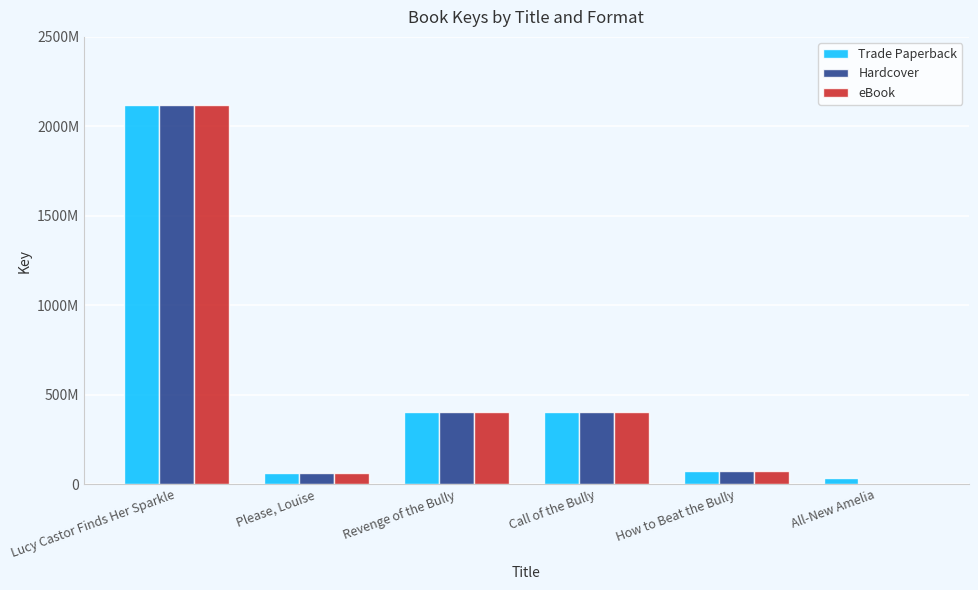

Reading left to right, extract all data points from this chart.

Trade Paperback: Lucy Castor Finds Her Sparkle=2120332751	Please, Louise=60604334	Revenge of the Bully=402829569	Call of the Bully=402827556	How to Beat the Bully=75588090	All-New Amelia=33086844
Hardcover: Lucy Castor Finds Her Sparkle=2120332751	Please, Louise=60604334	Revenge of the Bully=402829569	Call of the Bully=402827556	How to Beat the Bully=75588090	All-New Amelia=0
eBook: Lucy Castor Finds Her Sparkle=2120332751	Please, Louise=60604334	Revenge of the Bully=402829569	Call of the Bully=402827556	How to Beat the Bully=75588090	All-New Amelia=0